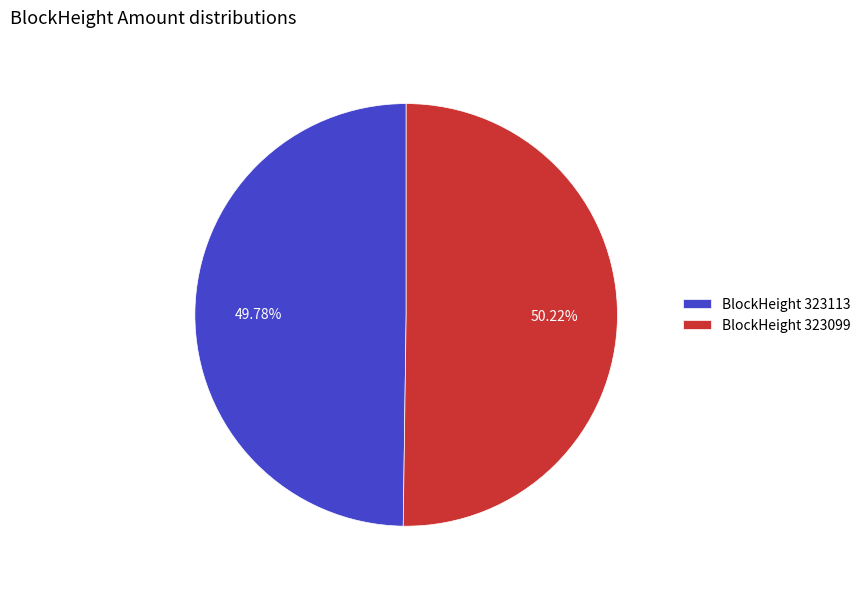

What is the ratio of the value at BlockHeight 323113 to the value at BlockHeight 323099?

1.0